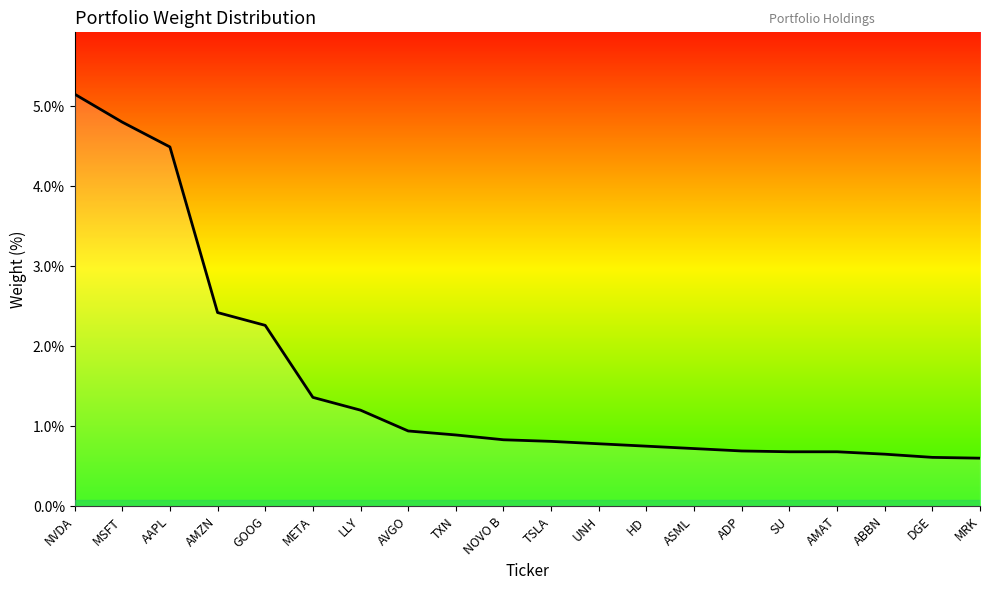

The value at NVDA is 7.4. True or false?

False